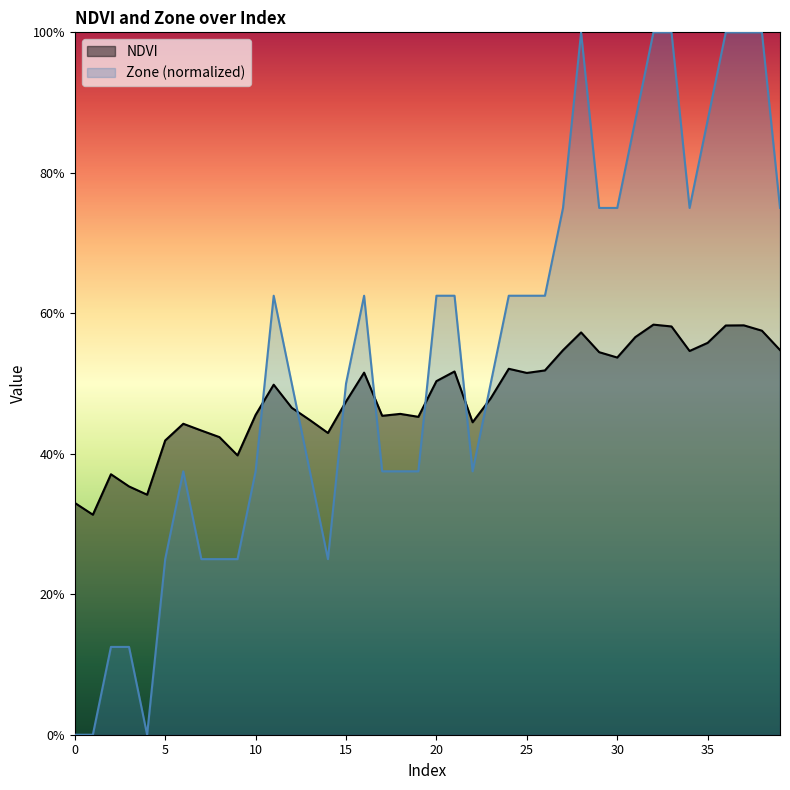

What is the total value across all series at 21?

1.1